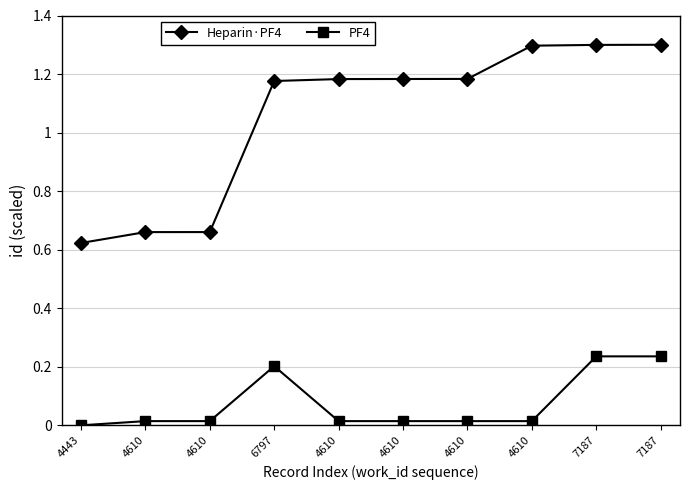

How many data points in Heparin·PF4 are above 1?

7